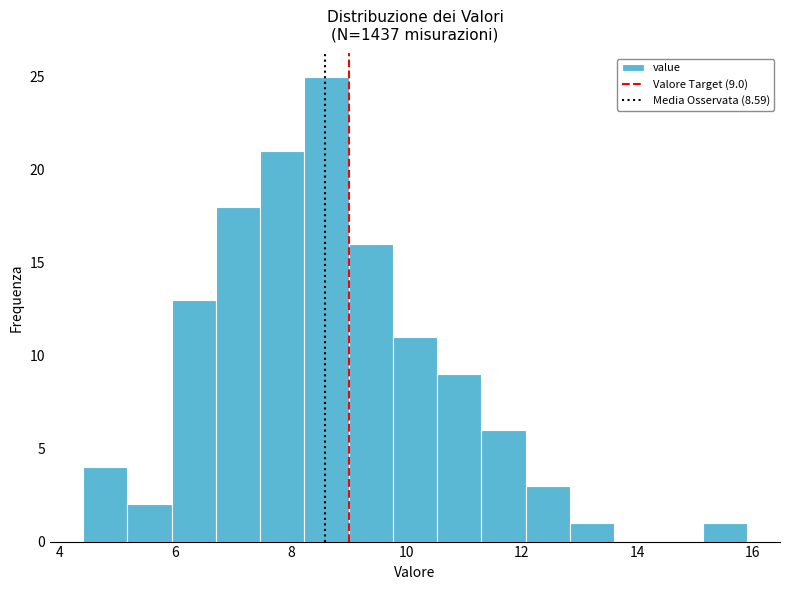

Around what value on the x-axis is the tallest bar? Give the approximate position of its centre, as read against the axis.

8.6